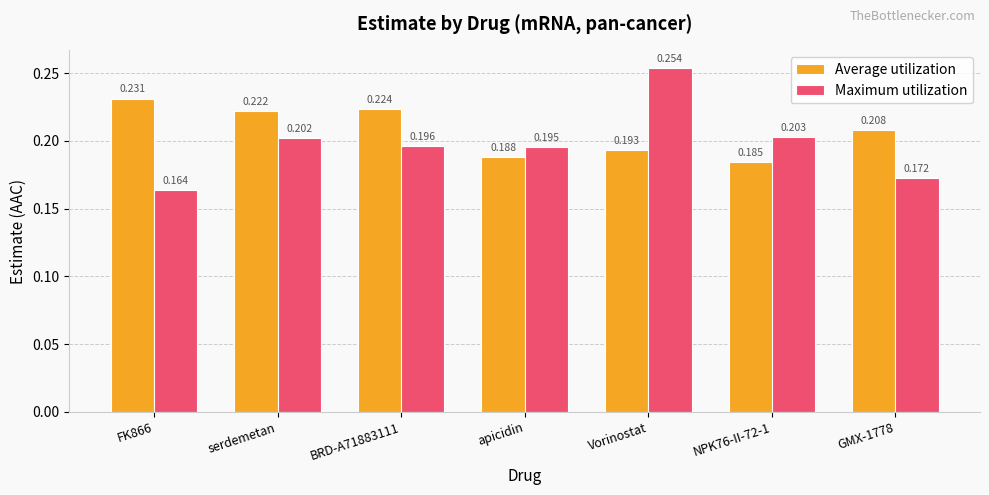

What is the label of the 4th bar from the left?

apicidin